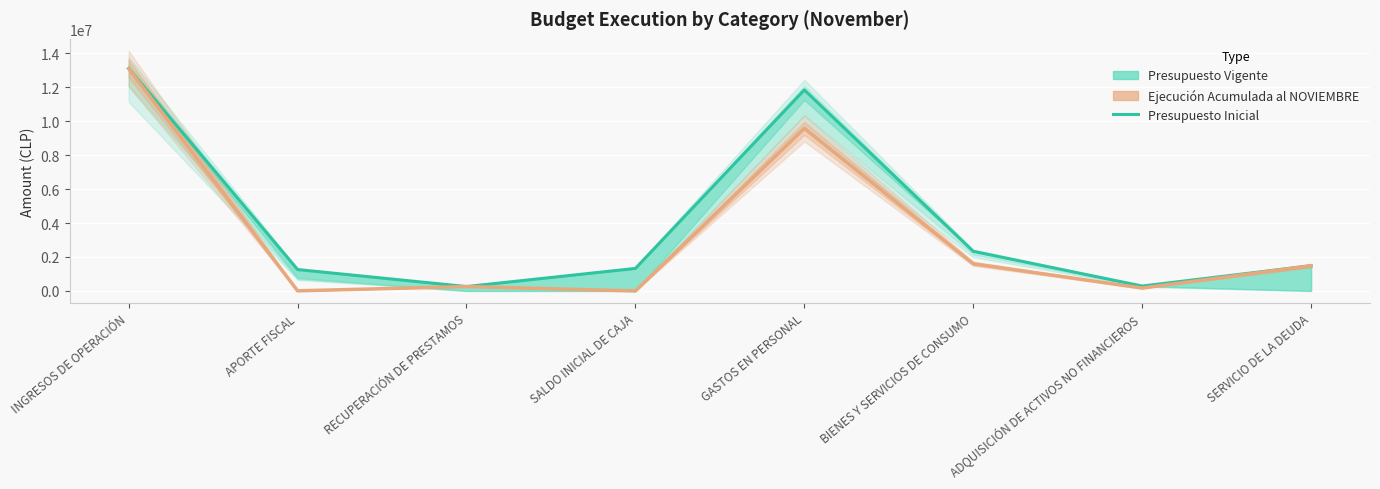

Rank the categories by Presupuesto Inicial value from highest to lowest.

INGRESOS DE OPERACIÓN, GASTOS EN PERSONAL, BIENES Y SERVICIOS DE CONSUMO, SERVICIO DE LA DEUDA, SALDO INICIAL DE CAJA, APORTE FISCAL, ADQUISICIÓN DE ACTIVOS NO FINANCIEROS, RECUPERACIÓN DE PRESTAMOS